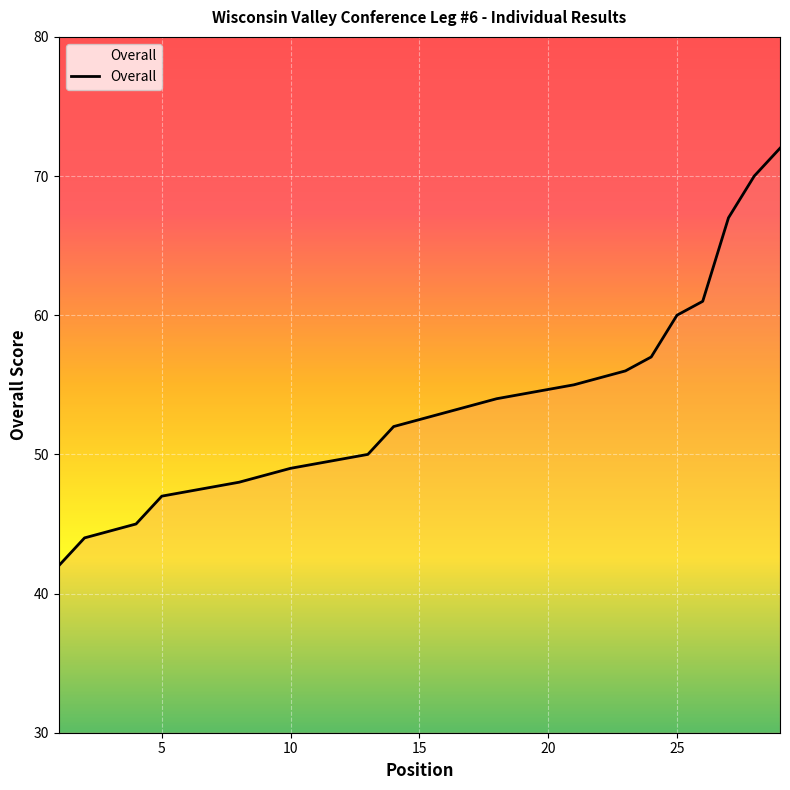

What is the value of the 24th point from the left?

57